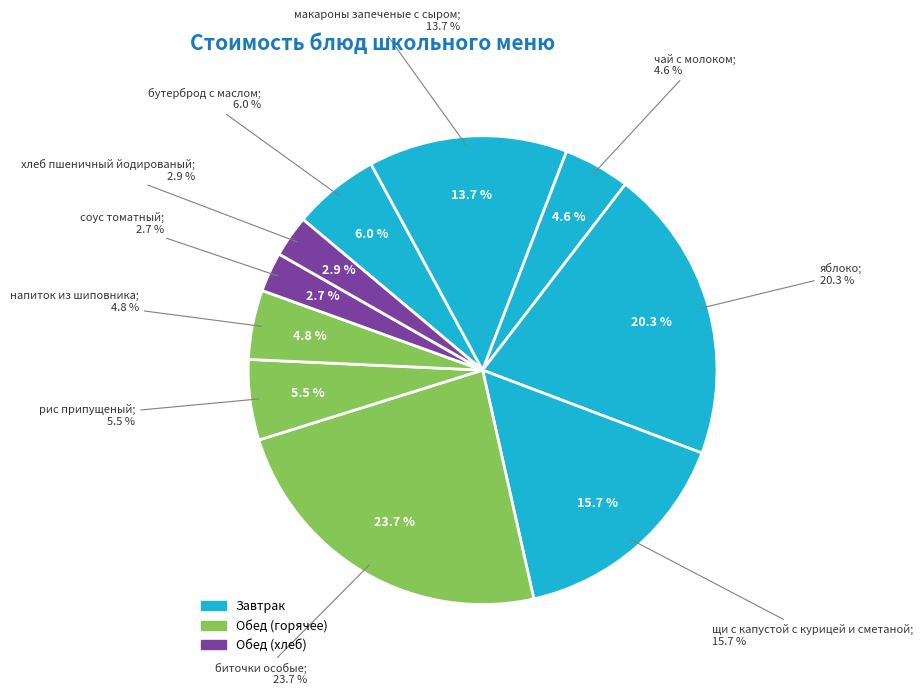

Does хлеб пшеничный йодированый account for over 50% of the chart?

No